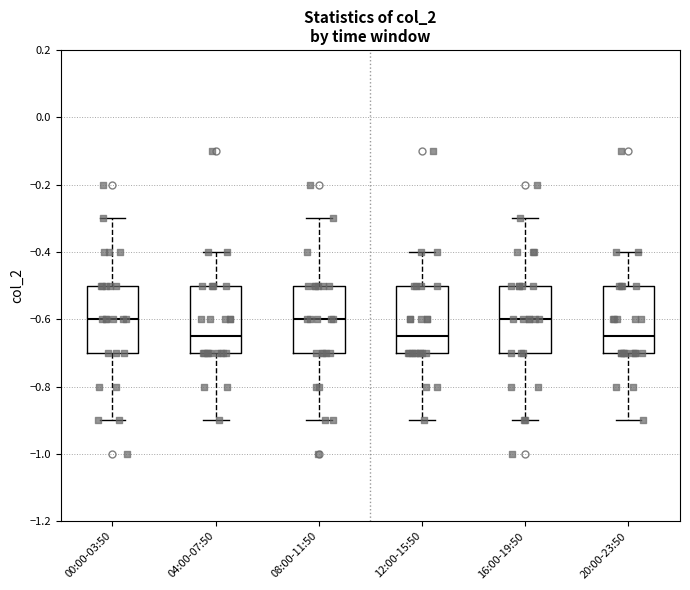

Reading left to right, transcribe this box plot: for each box, give where its median line is, the range the box spans, and where its two whiskers end, as read against the y-axis. The values are not printed on the chart, so give them approximately, as read against the axis.

00:00-03:50: median -0.60, box -0.70 to -0.50, whiskers -0.90 to -0.30
04:00-07:50: median -0.64, box -0.70 to -0.50, whiskers -0.90 to -0.40
08:00-11:50: median -0.60, box -0.70 to -0.50, whiskers -0.90 to -0.30
12:00-15:50: median -0.64, box -0.70 to -0.50, whiskers -0.90 to -0.40
16:00-19:50: median -0.60, box -0.70 to -0.50, whiskers -0.90 to -0.30
20:00-23:50: median -0.64, box -0.70 to -0.50, whiskers -0.90 to -0.40